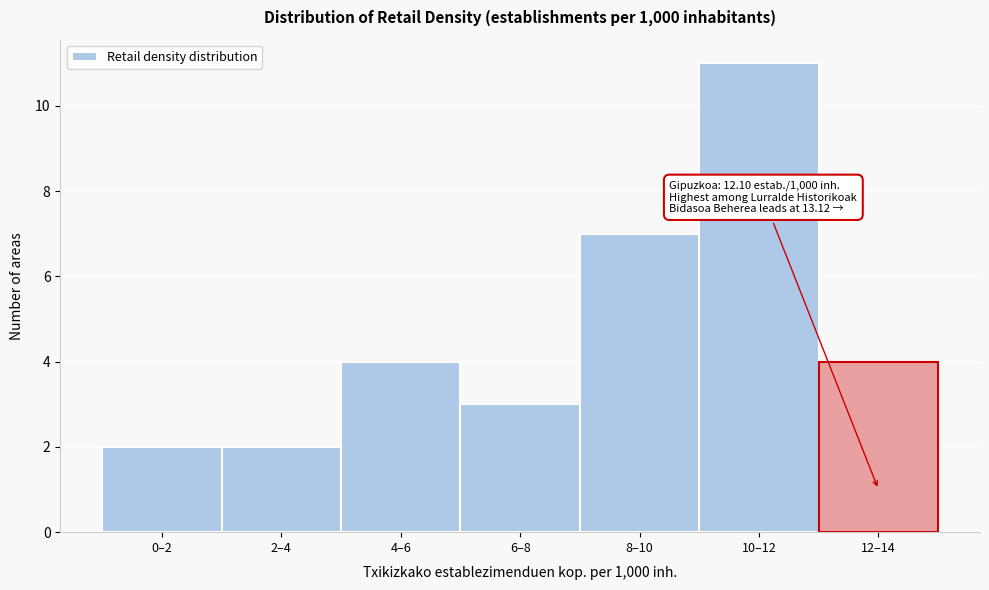

Reading left to right, extract all data points from this chart.

2	2	4	3	7	11	4